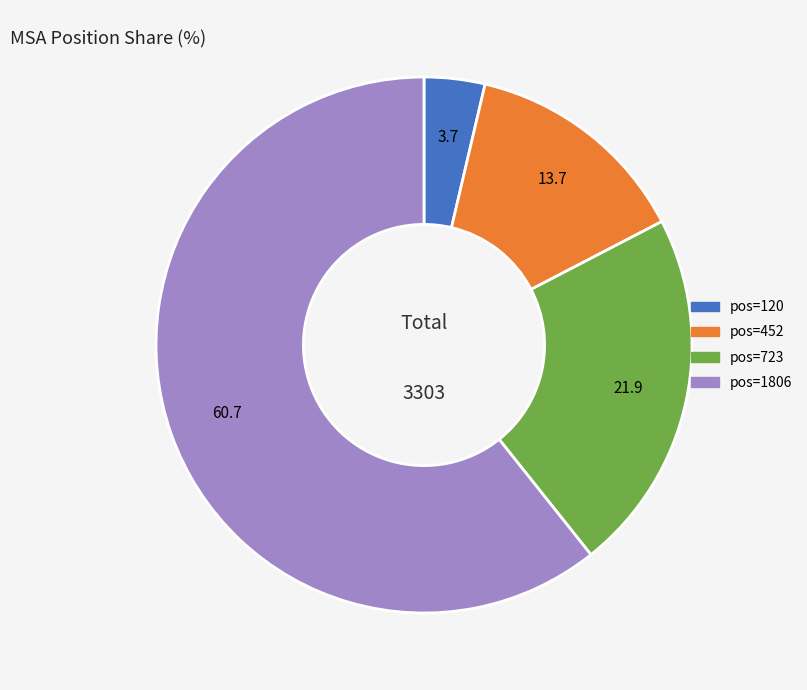

Is there any slice that represents more than half of the pie?

Yes